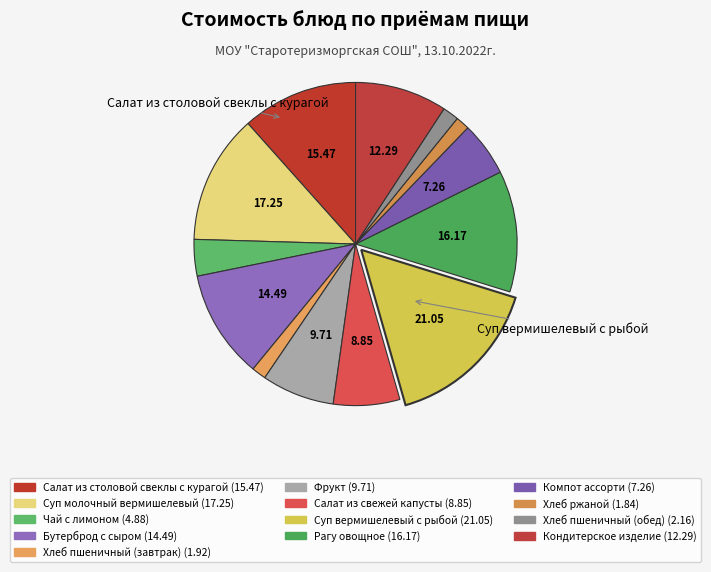

To the nearest percent, what is the difference between the Салат из столовой свеклы с курагой and Суп вермишелевый с рыбой slice percentages?

4%